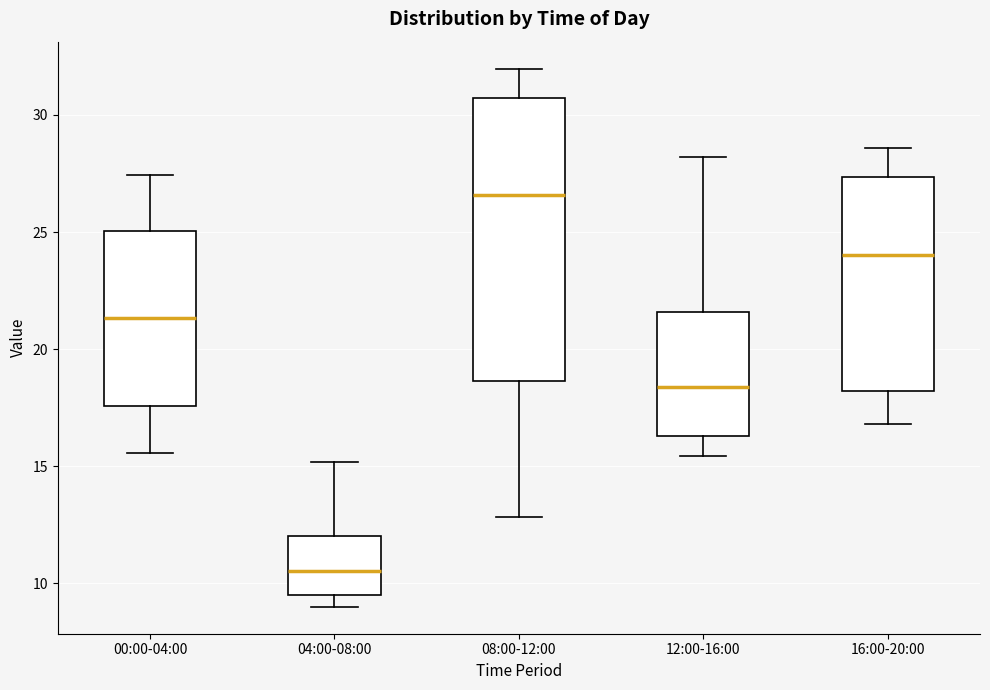

Where is the upper edge of the box for 08:00-12:00 on the y-axis? The values are not printed on the chart, so give them approximately, as read against the axis.

30.5